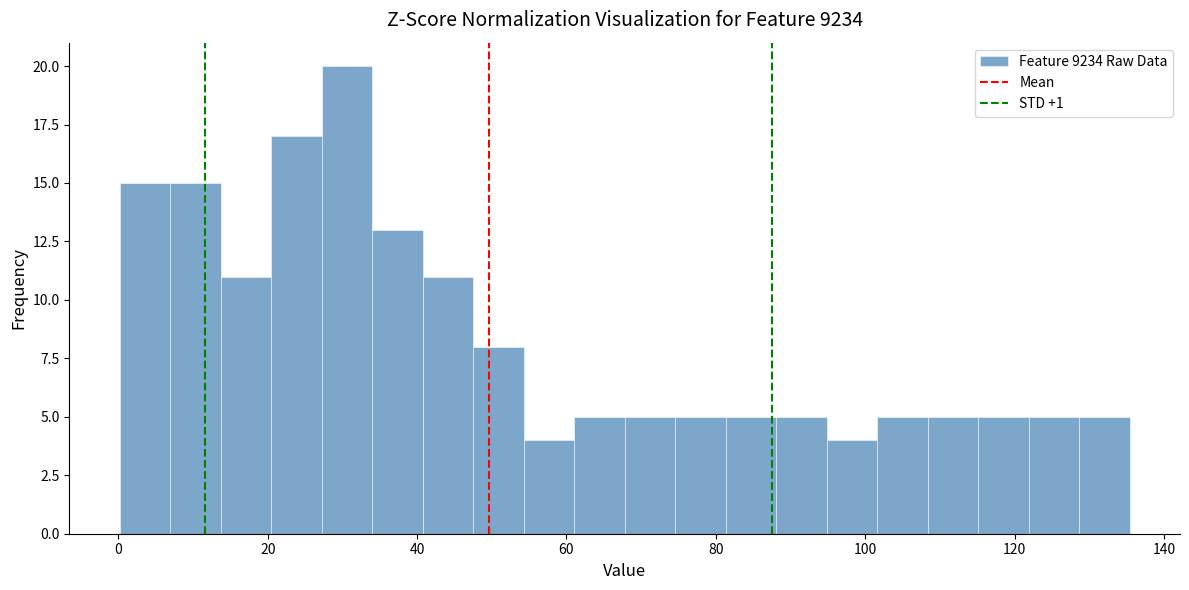

Around what value on the x-axis is the tallest bar? Give the approximate position of its centre, as read against the axis.

30